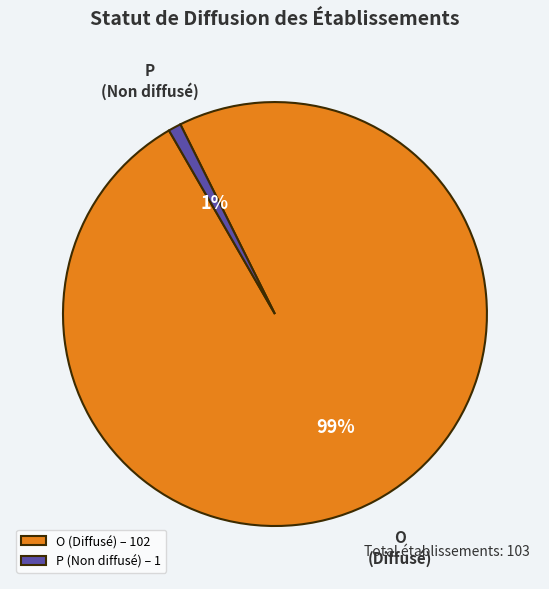

To the nearest percent, what is the difference between the largest and smallest slice percentages?

98%